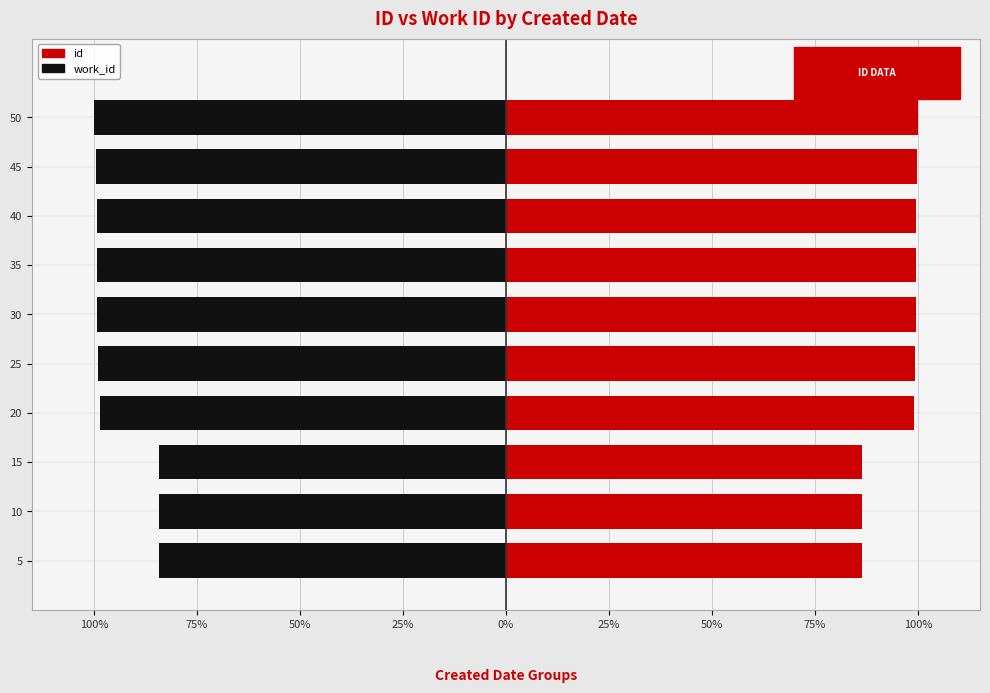

Is the value of work_id at 50 greater than the value of id at 50?

No